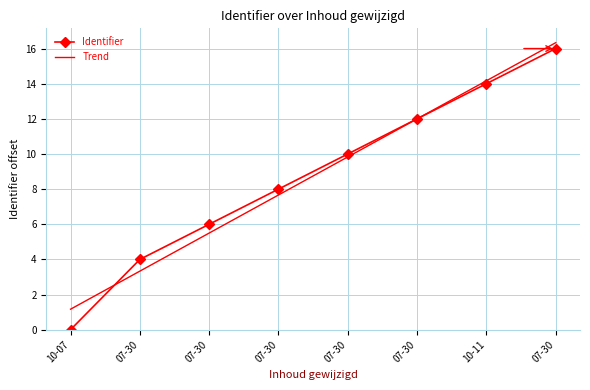

What are all the series names shown in the legend?

Identifier, Trend